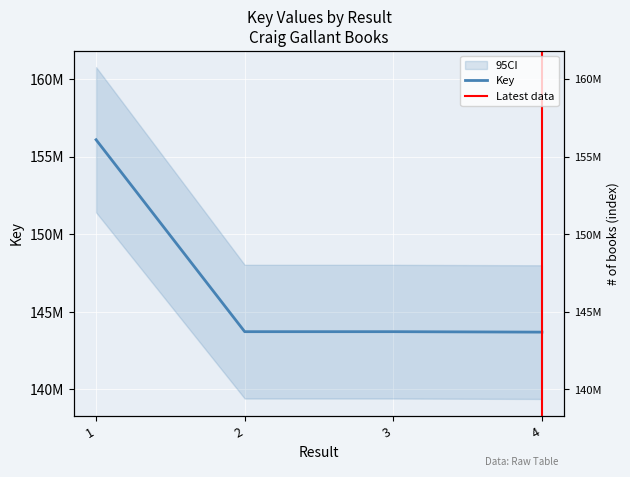

What is the sum of the values at 3 and 2?

287421017